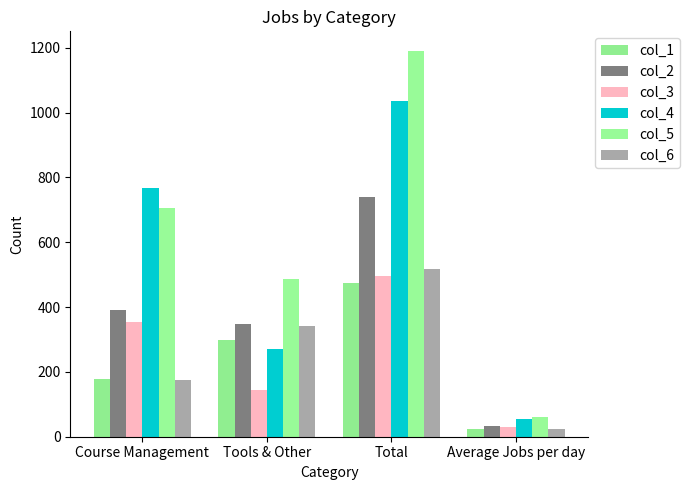

What is the difference between the maximum and second lowest values in the col_6 series?

342.0